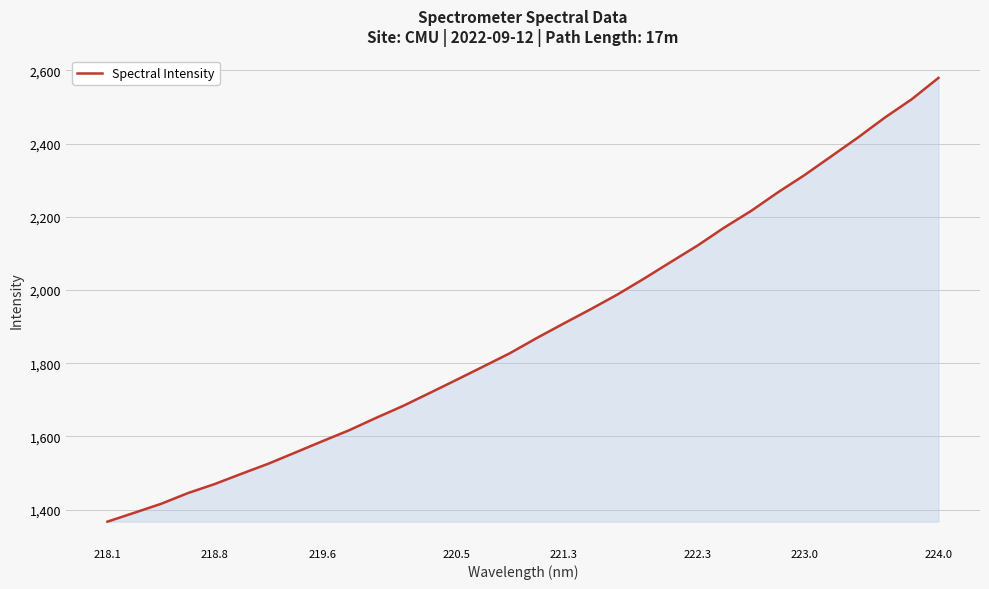

What is the difference between the maximum and minimum values?

1212.1